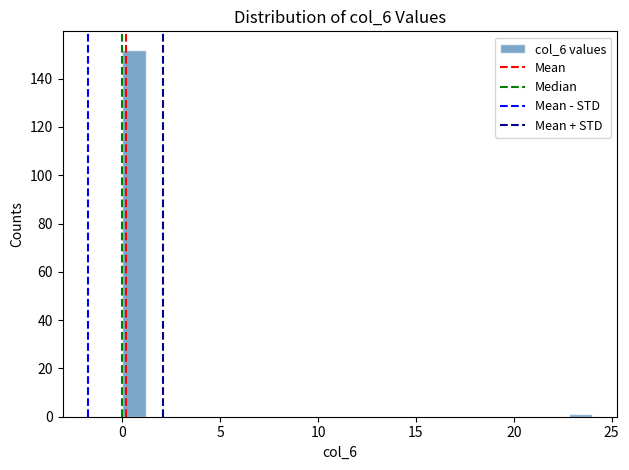

Read against the x-axis, roughly where is the centre of the tallest bar?

0.5